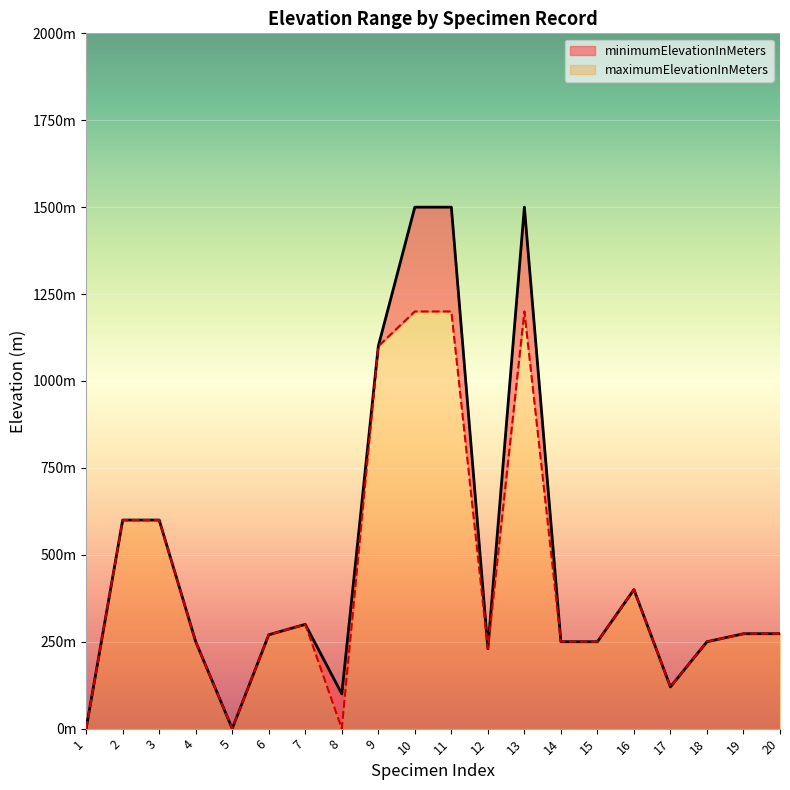

True or false: minimumElevationInMeters and maximumElevationInMeters intersect in this chart.

False